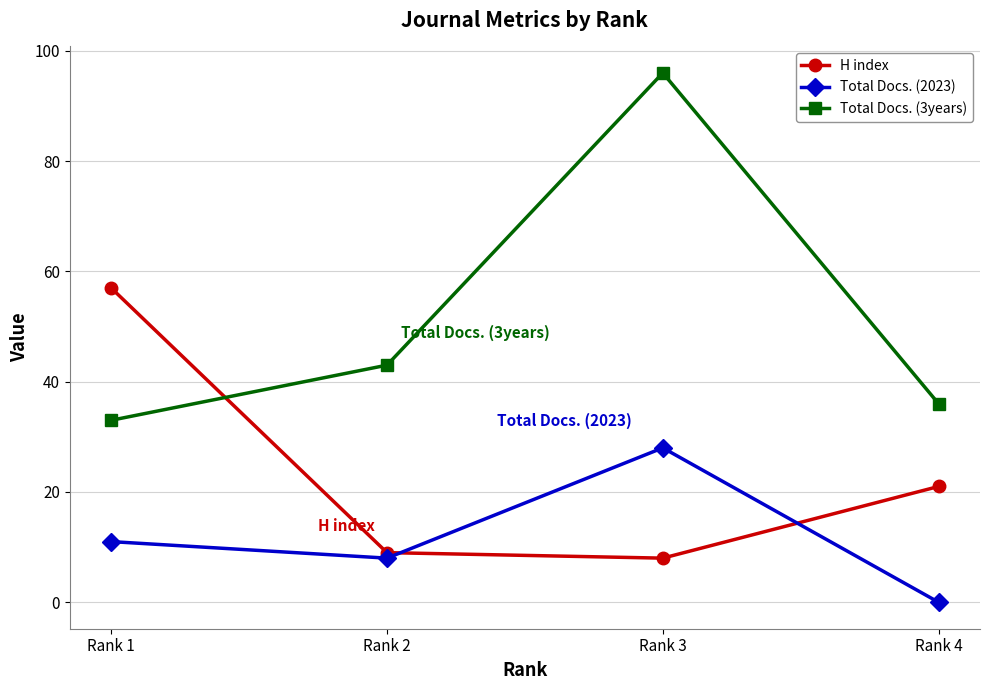

The Total Docs. (2023) series shows 0 at Rank 4. True or false?

True